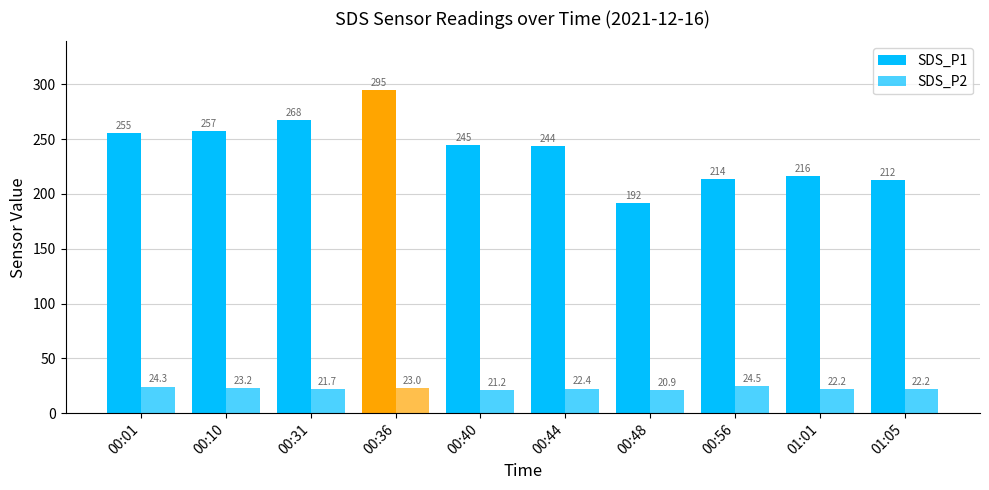

How many data points does each series have?

10